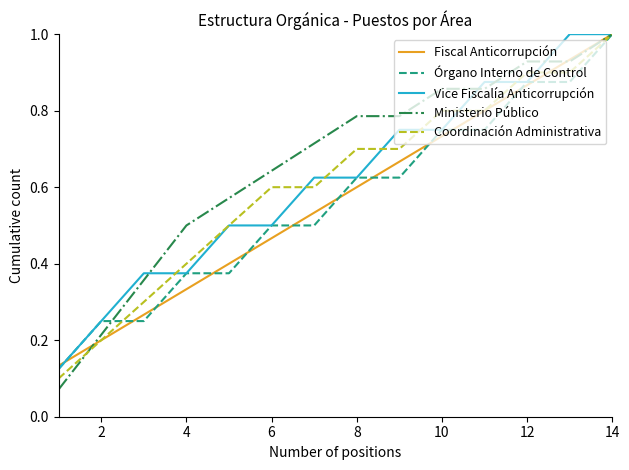

What is the maximum value for Órgano Interno de Control?

1.0